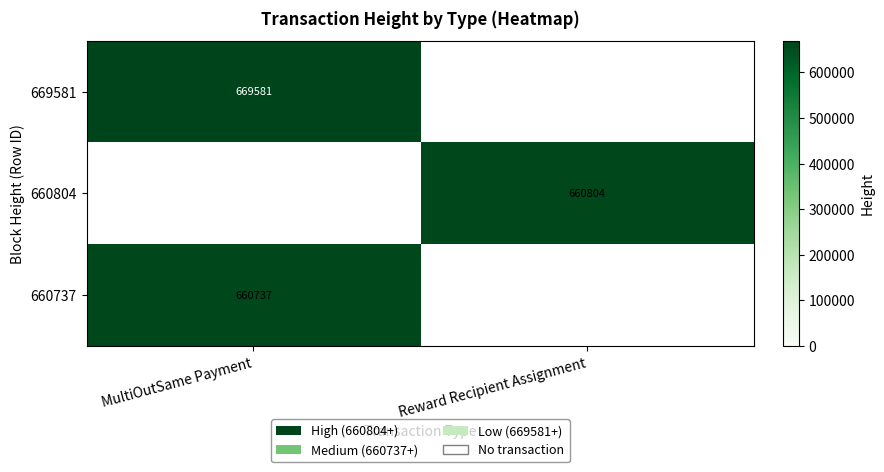

True or false: 669581 has a value of 669581 at MultiOutSame Payment.

True